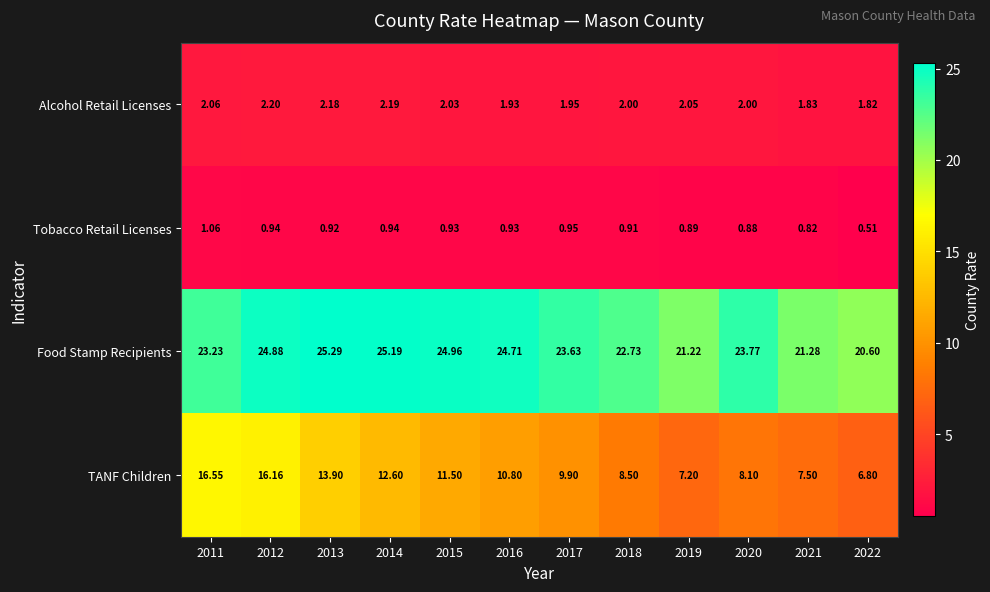

Is the value of Alcohol Retail Licenses at 2021 greater than the value of TANF Children at 2017?

No